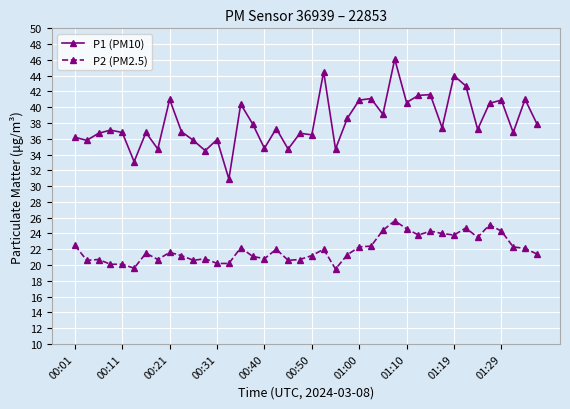

What is the value of the P2 (PM2.5) point at the 15th from the left?

22.2